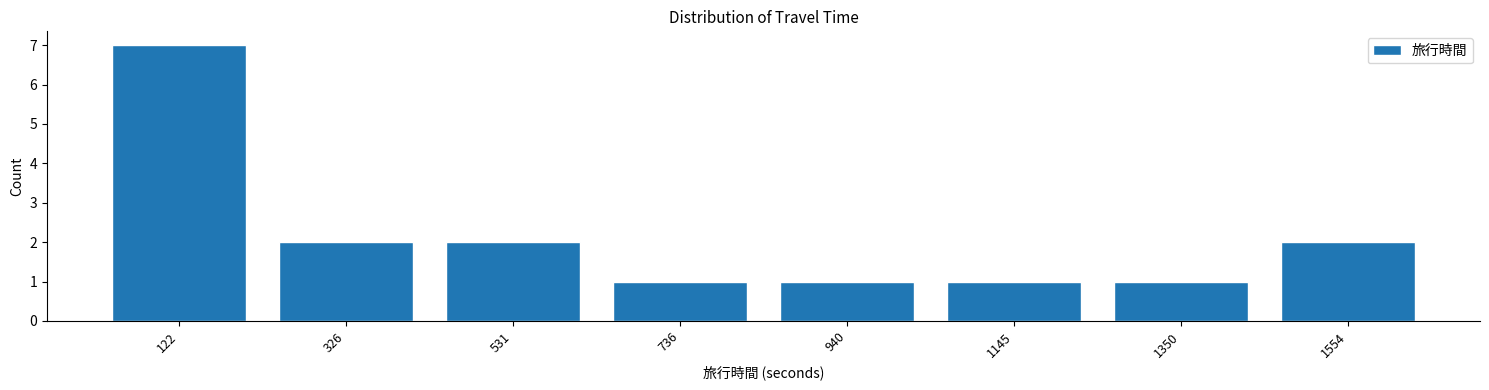

Reading right to left, list all the values displayed in this chart.

1554=2	1350=1	1145=1	940=1	736=1	531=2	326=2	122=7